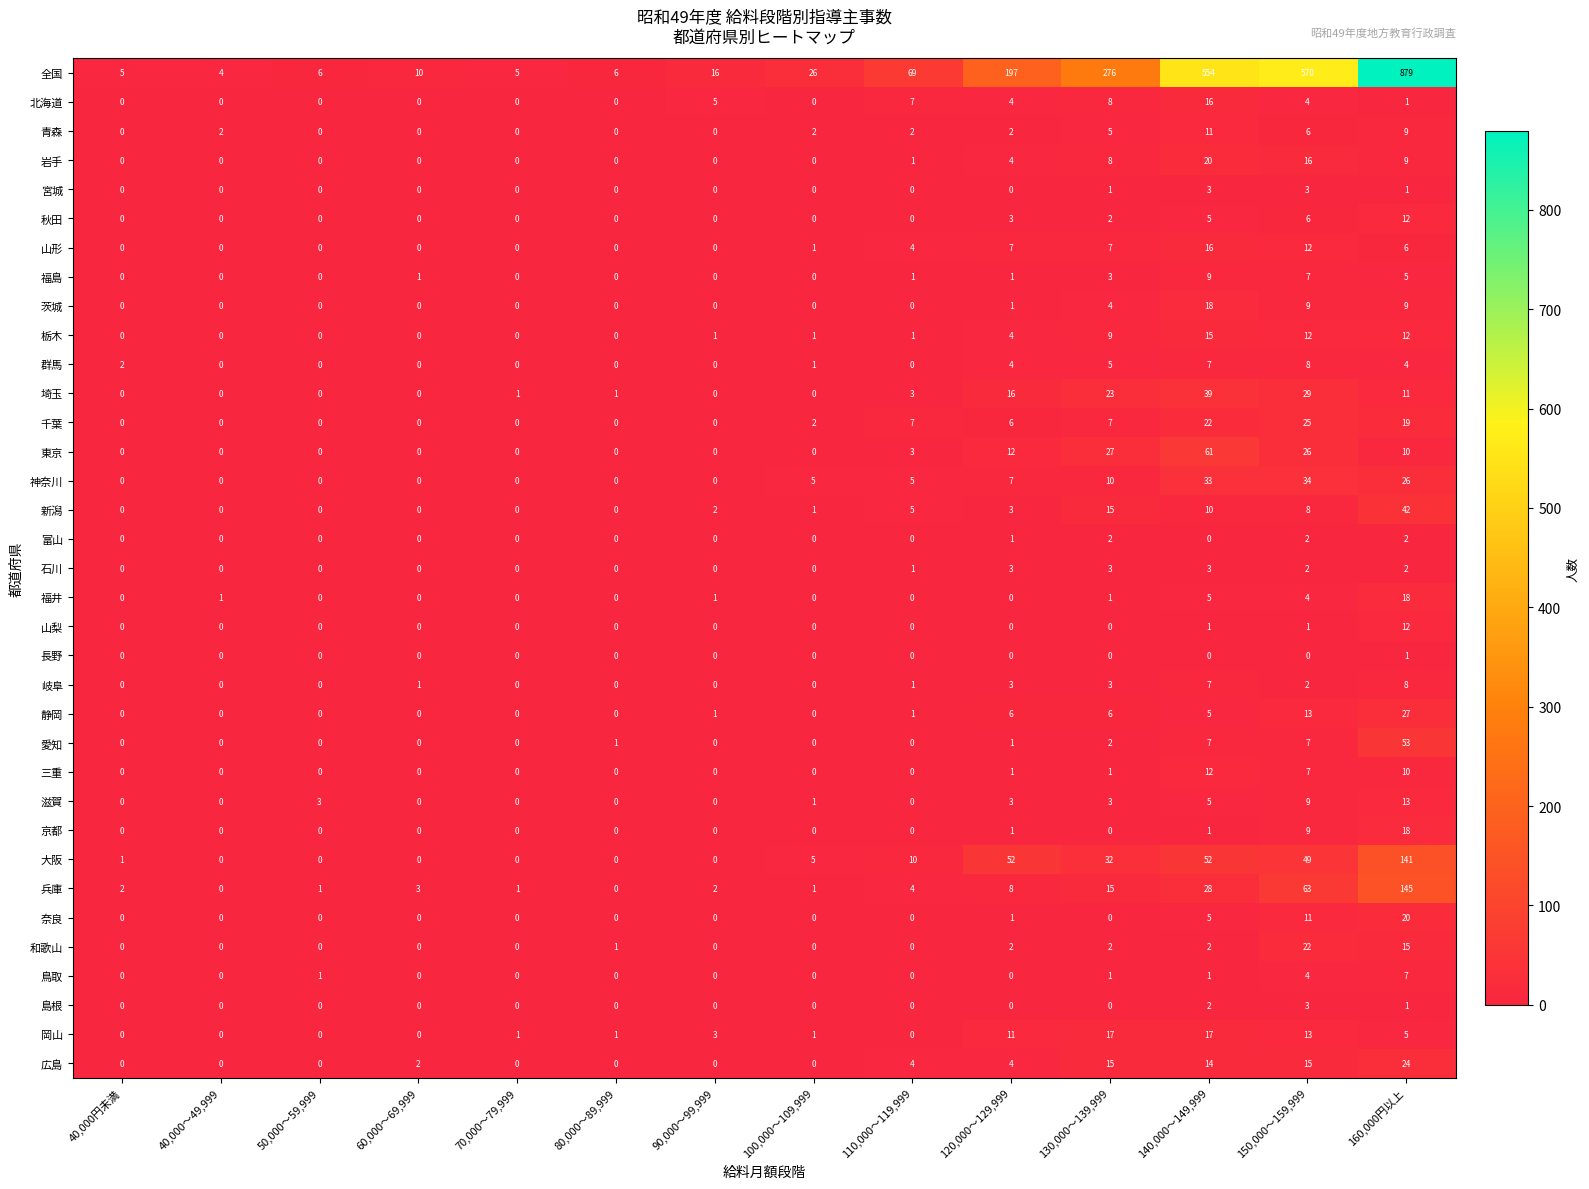

At which category is the sum across all series the highest?

160,000円以上